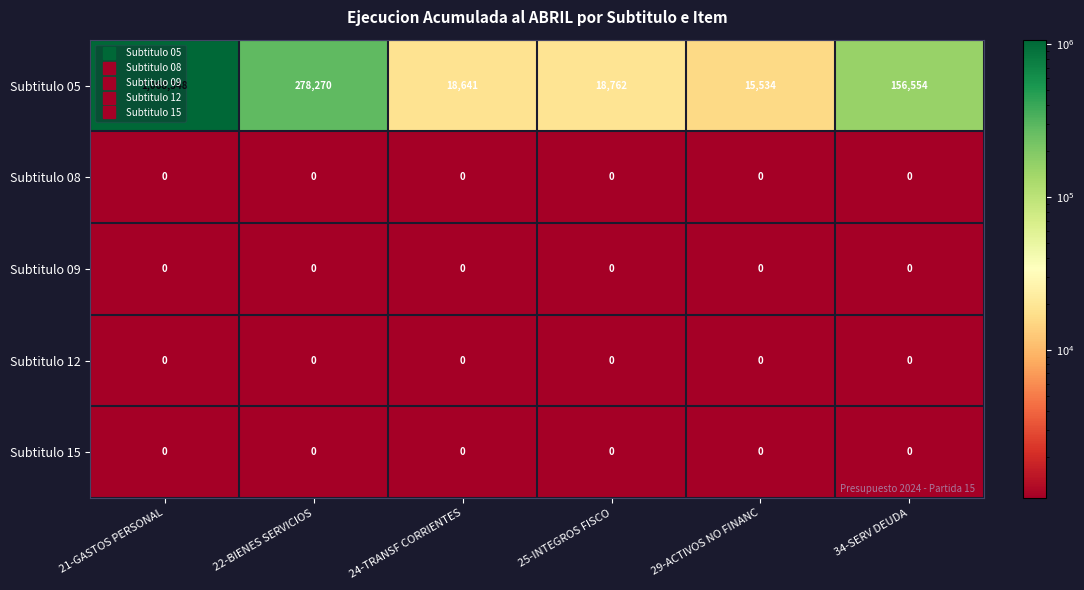

Which category has the lowest value in the Subtitulo 05 series?

29-ACTIVOS NO FINANC